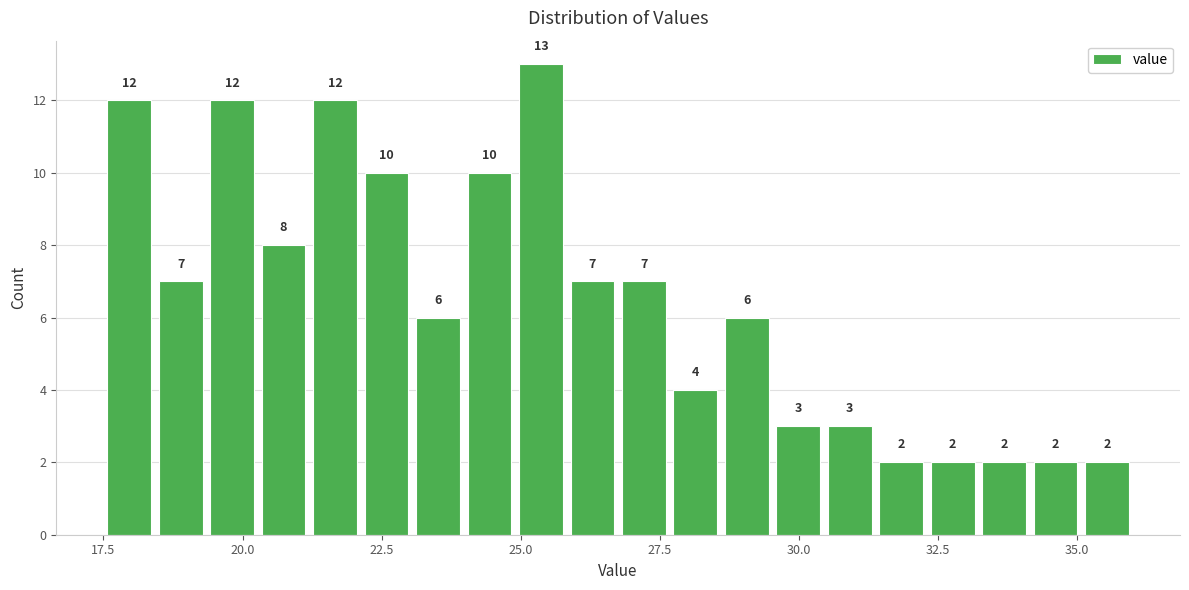

Read against the x-axis, roughly where is the centre of the tallest bar?

25.5